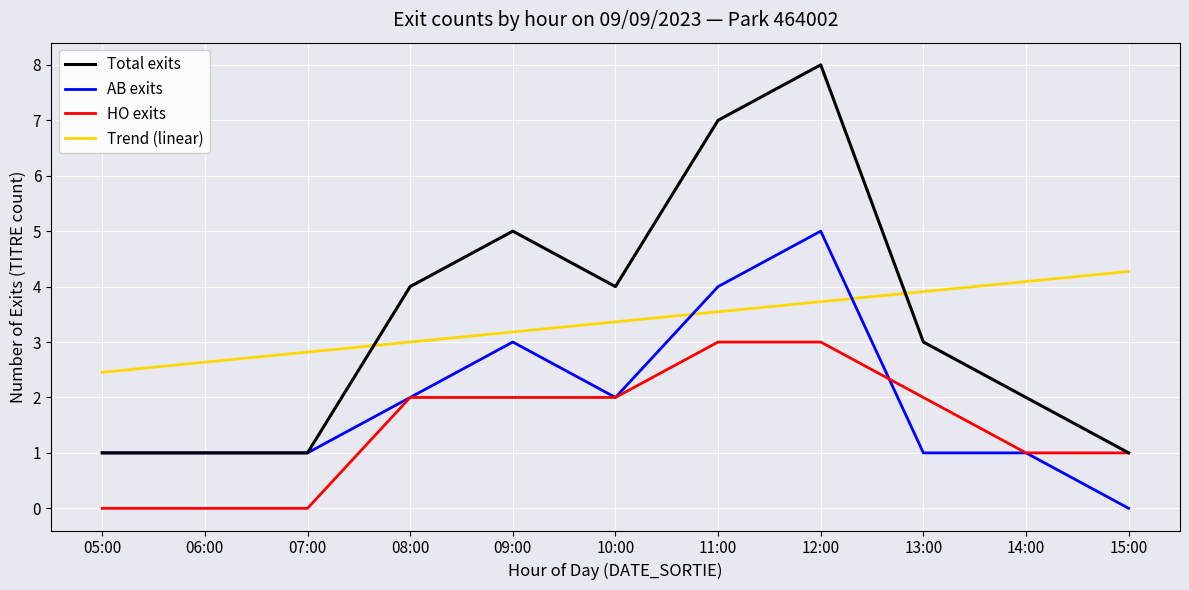

Reading left to right, extract all data points from this chart.

Total exits: 1.0	1.0	1.0	4.0	5.0	4.0	7.0	8.0	3.0	2.0	1.0
AB exits: 1.0	1.0	1.0	2.0	3.0	2.0	4.0	5.0	1.0	1.0	0.0
HO exits: 0.0	0.0	0.0	2.0	2.0	2.0	3.0	3.0	2.0	1.0	1.0
Trend (linear): 2.5	2.6	2.8	3.0	3.2	3.4	3.5	3.7	3.9	4.1	4.3